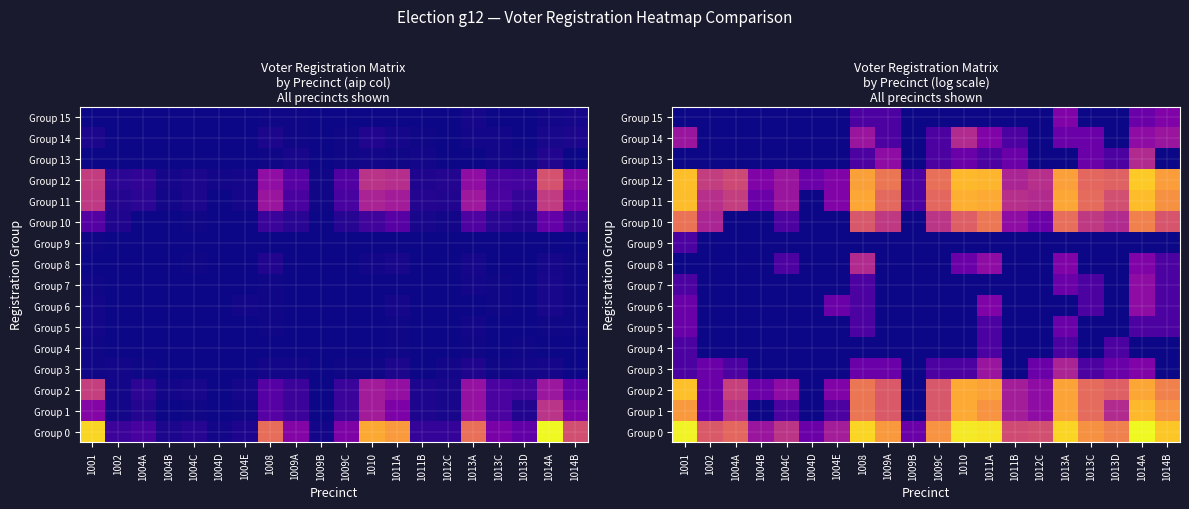

Is the value of Group 1 at 1013A greater than the value of Group 4 at 1011B?

Yes